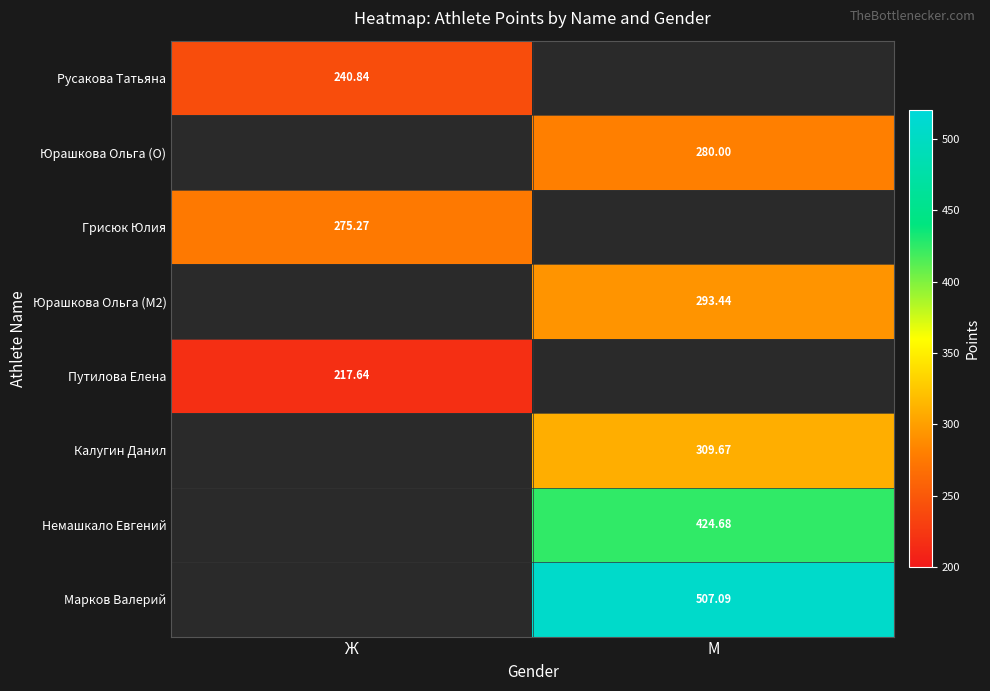

At which category does the chart reach its peak across all series?

М